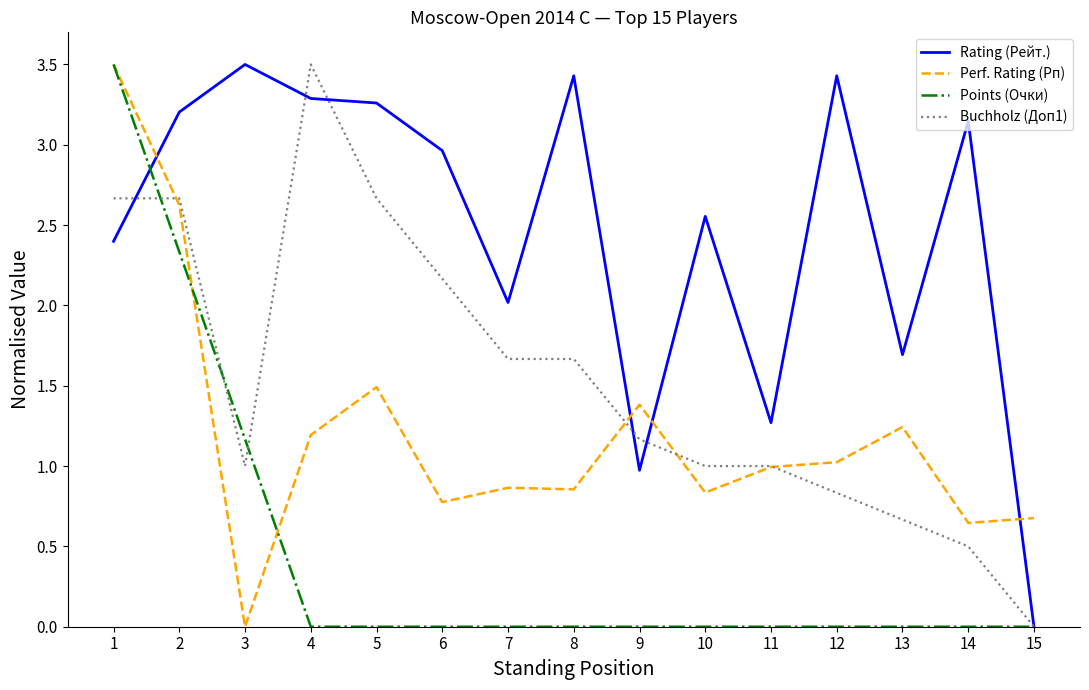

Which category has the lowest value in the Rating (Рейт.) series?

15